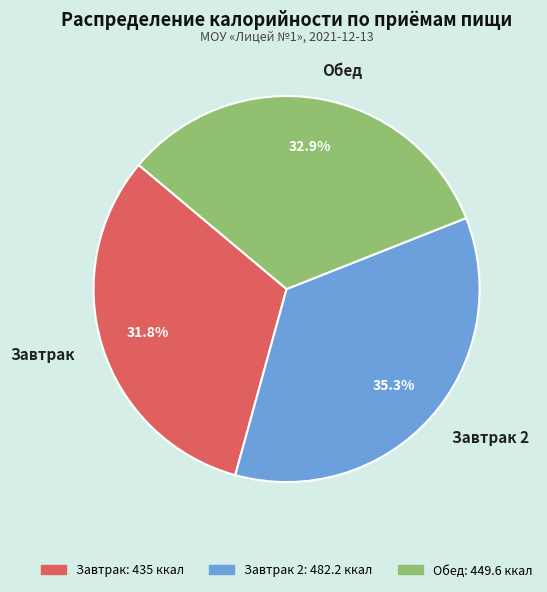

Which has a higher value, Завтрак or Обед?

Обед